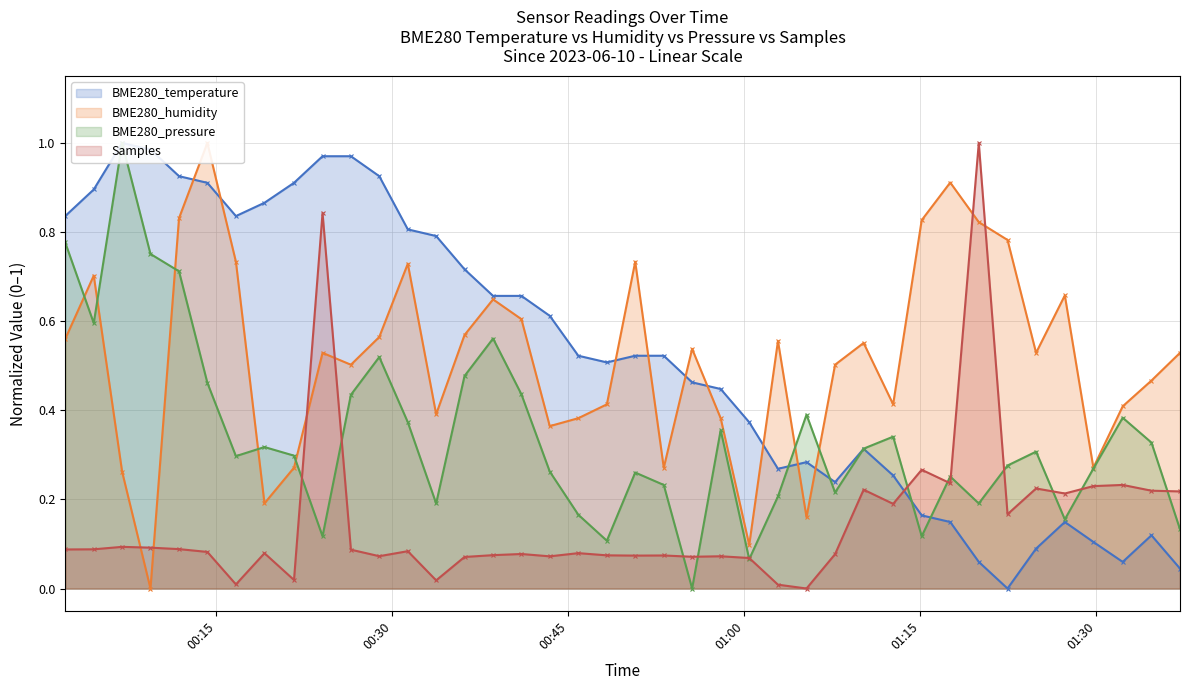

What are all the series names shown in the legend?

BME280_temperature, BME280_humidity, BME280_pressure, Samples